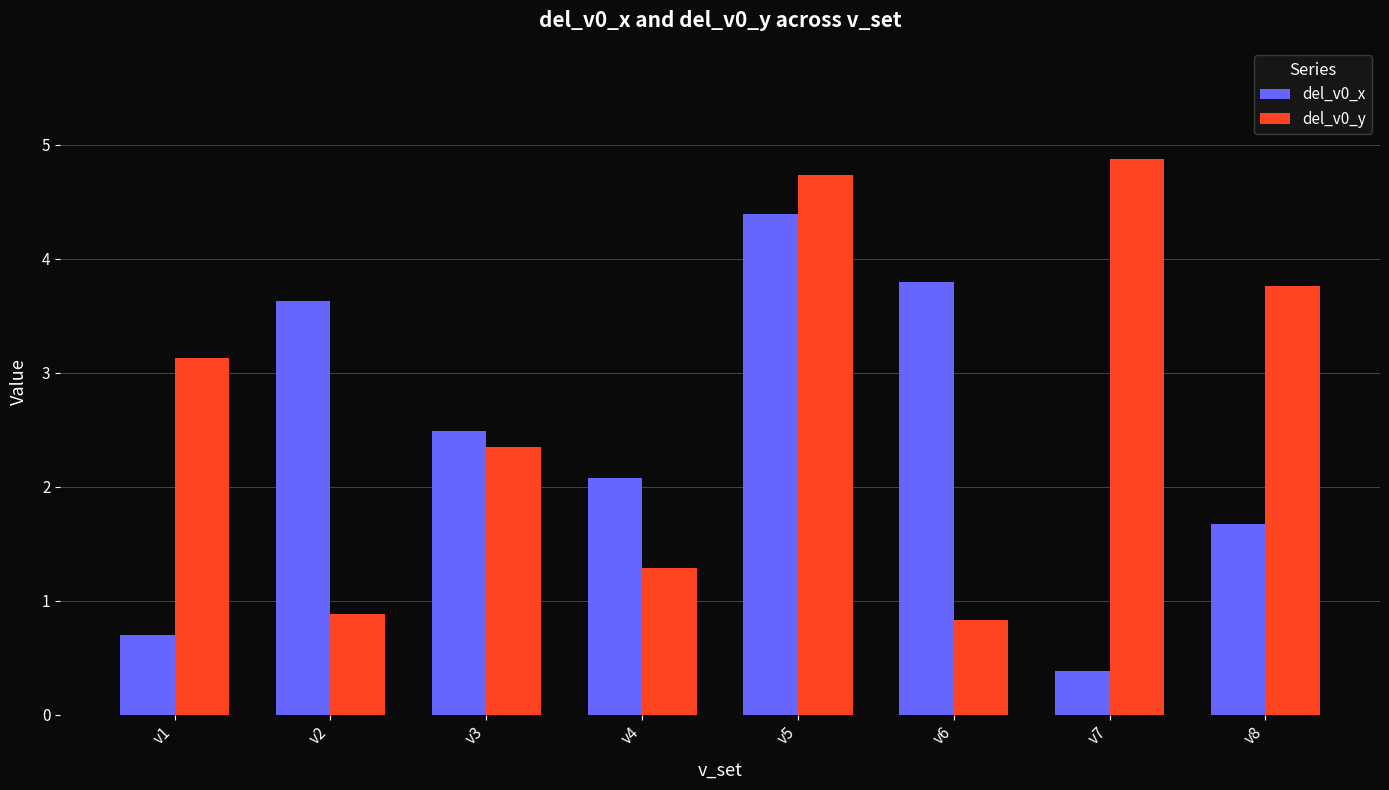

The del_v0_x series shows 0.7 at v1. True or false?

True